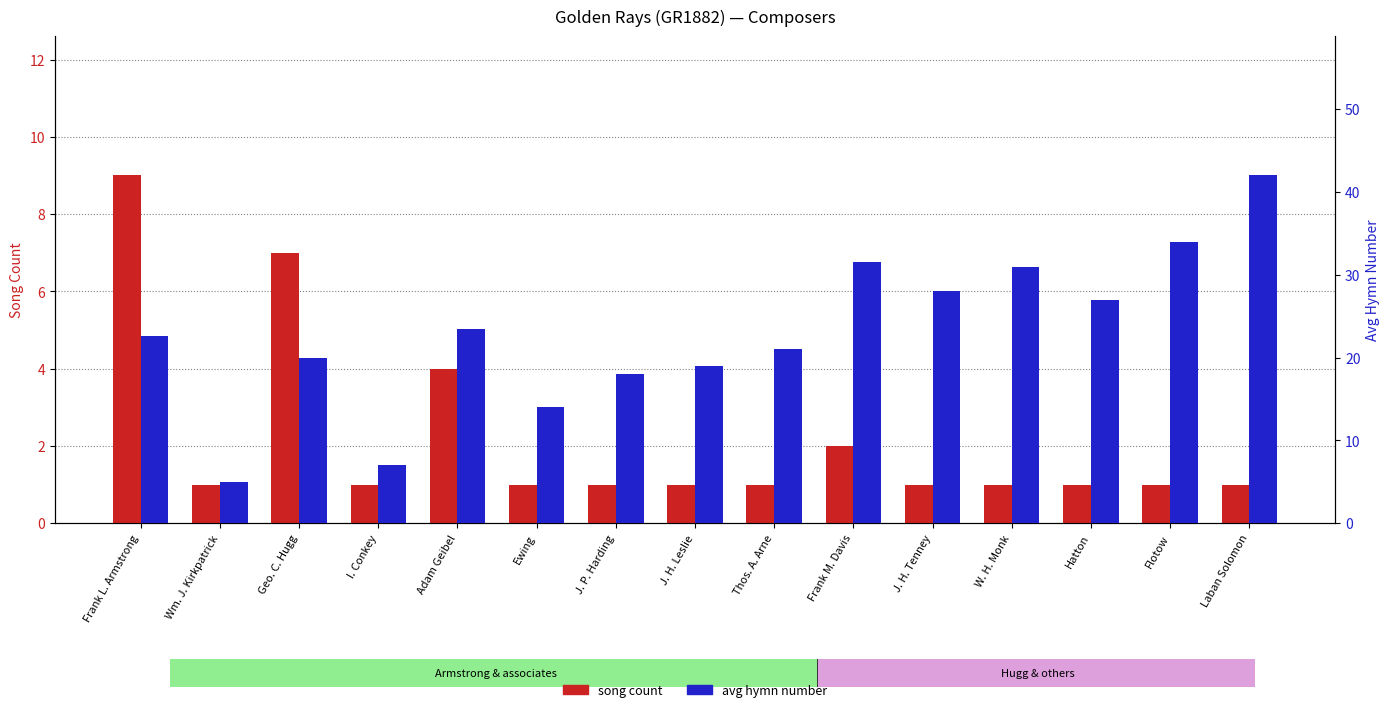

What is the sum of the song count values at J. H. Tenney and W. H. Monk?

2.0